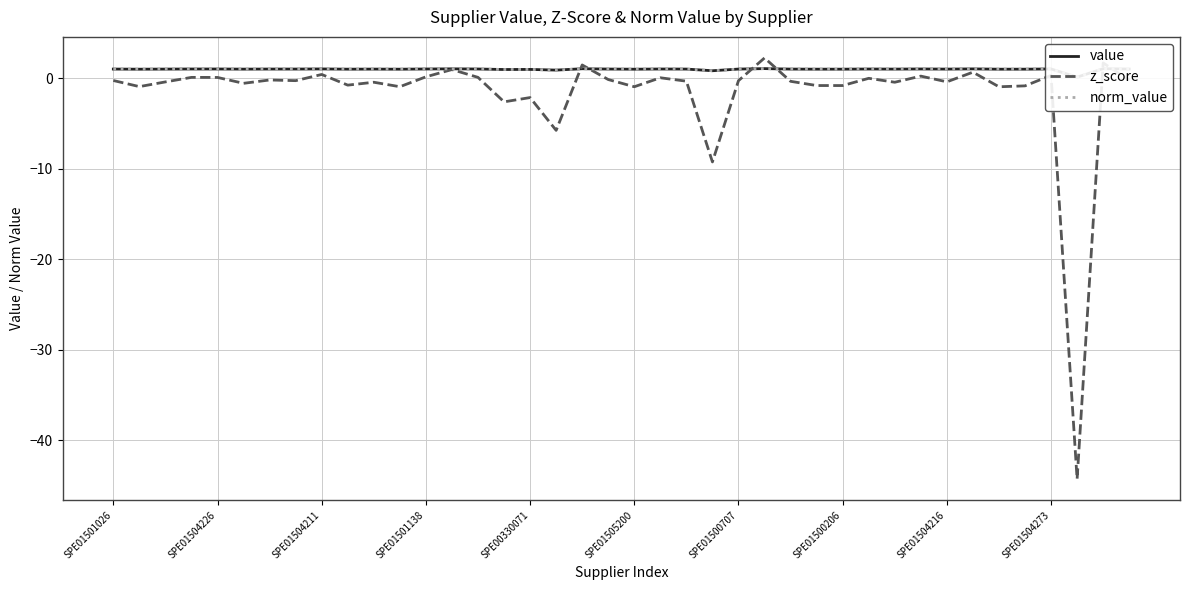

In z_score, how many points are higher than both neighbors (excluding endpoints)?

14